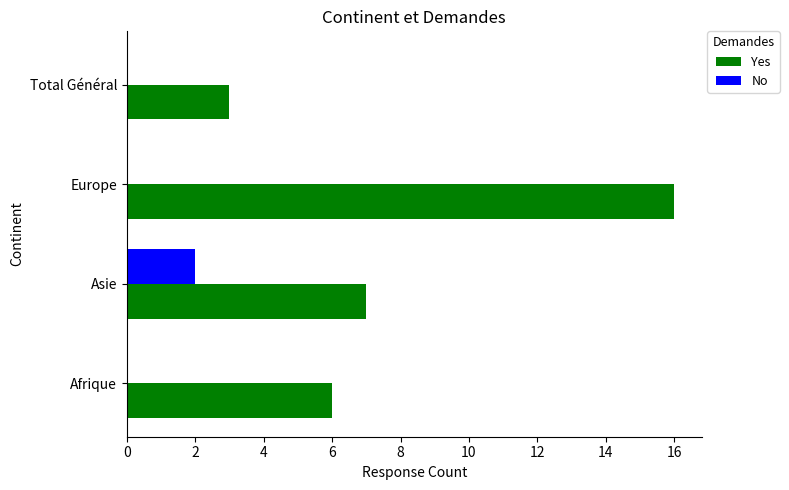

What is the total value across all series at Afrique?

6